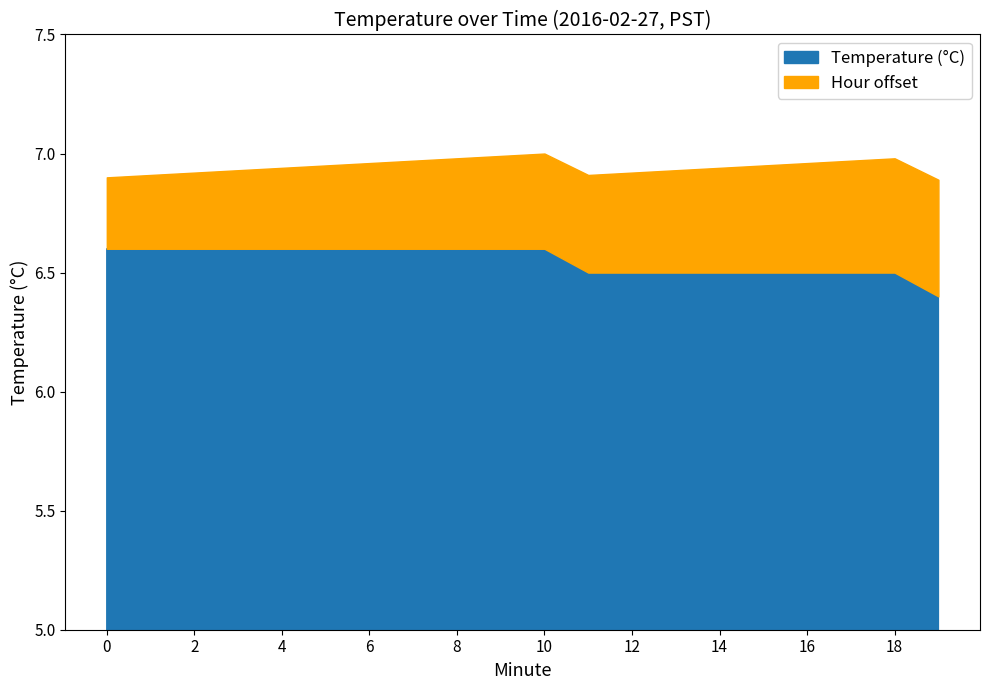

Count the number of categories in the chart.

20